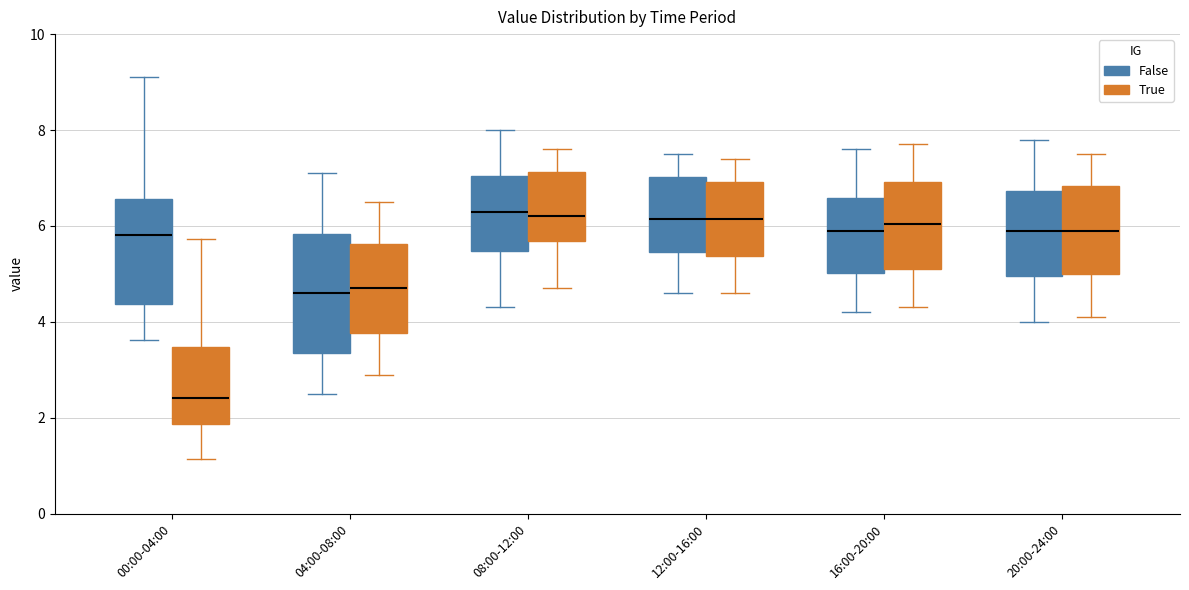

Reading left to right, transcribe this box plot: for each box, give where its median line is, the range the box spans, and where its two whiskers end, as read against the y-axis. The values are not printed on the chart, so give them approximately, as read against the axis.

00:00-04:00 (False): median 5.8, box 4.4 to 6.6, whiskers 3.6 to 9.2
00:00-04:00 (True): median 2.4, box 1.8 to 3.4, whiskers 1.2 to 5.8
04:00-08:00 (False): median 4.6, box 3.4 to 5.8, whiskers 2.6 to 7.2
04:00-08:00 (True): median 4.8, box 3.8 to 5.6, whiskers 3.0 to 6.6
08:00-12:00 (False): median 6.4, box 5.4 to 7.0, whiskers 4.4 to 8.0
08:00-12:00 (True): median 6.2, box 5.6 to 7.2, whiskers 4.8 to 7.6
12:00-16:00 (False): median 6.2, box 5.4 to 7.0, whiskers 4.6 to 7.6
12:00-16:00 (True): median 6.2, box 5.4 to 7.0, whiskers 4.6 to 7.4
16:00-20:00 (False): median 6.0, box 5.0 to 6.6, whiskers 4.2 to 7.6
16:00-20:00 (True): median 6.0, box 5.2 to 7.0, whiskers 4.4 to 7.8
20:00-24:00 (False): median 6.0, box 5.0 to 6.8, whiskers 4.0 to 7.8
20:00-24:00 (True): median 6.0, box 5.0 to 6.8, whiskers 4.2 to 7.6